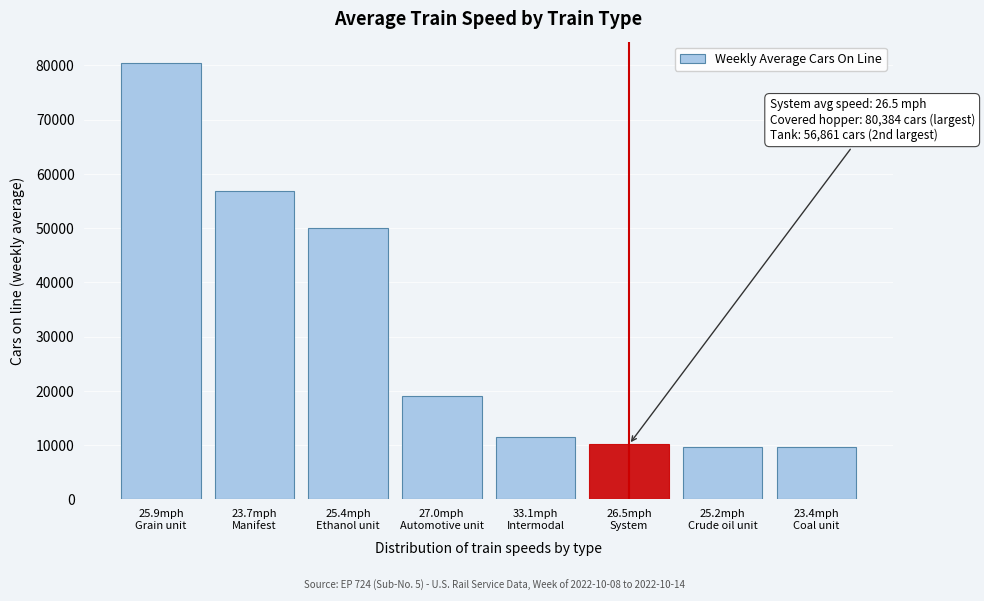

What is the value of the 6th bar from the left?

10139